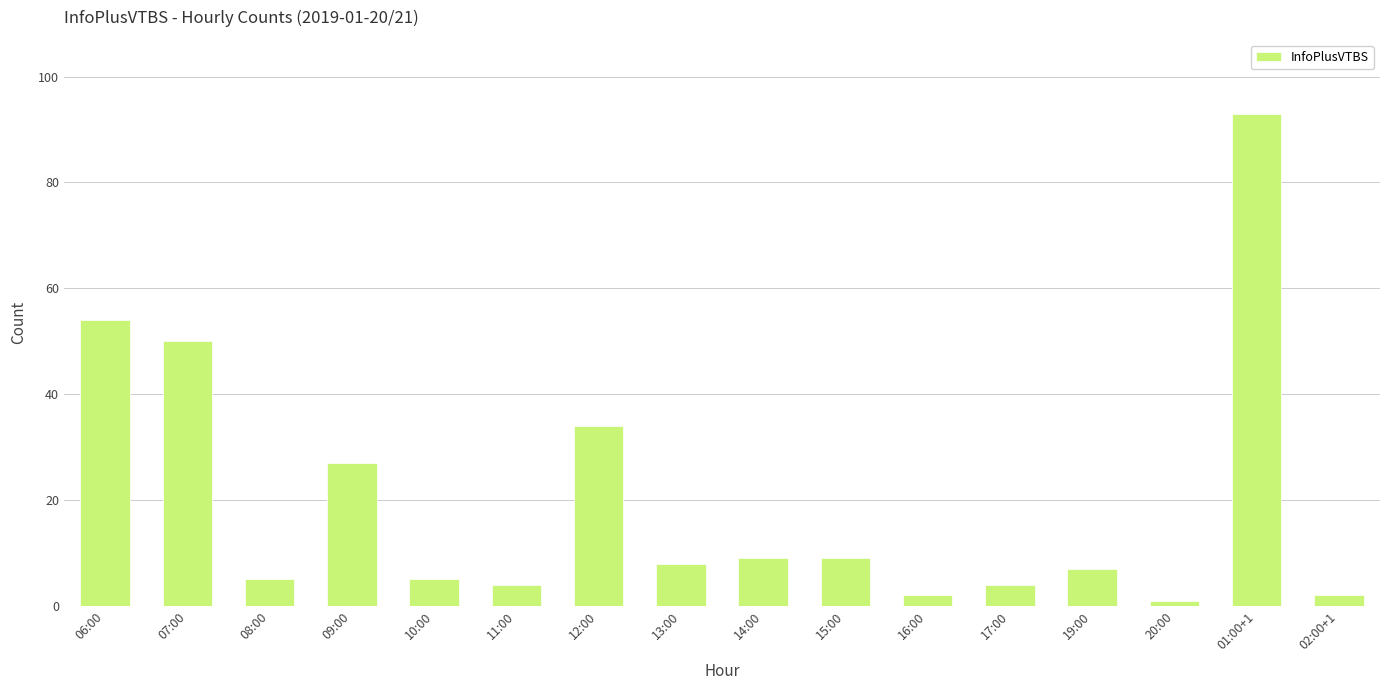

Reading left to right, list all the values displayed in this chart.

54	50	5	27	5	4	34	8	9	9	2	4	7	1	93	2